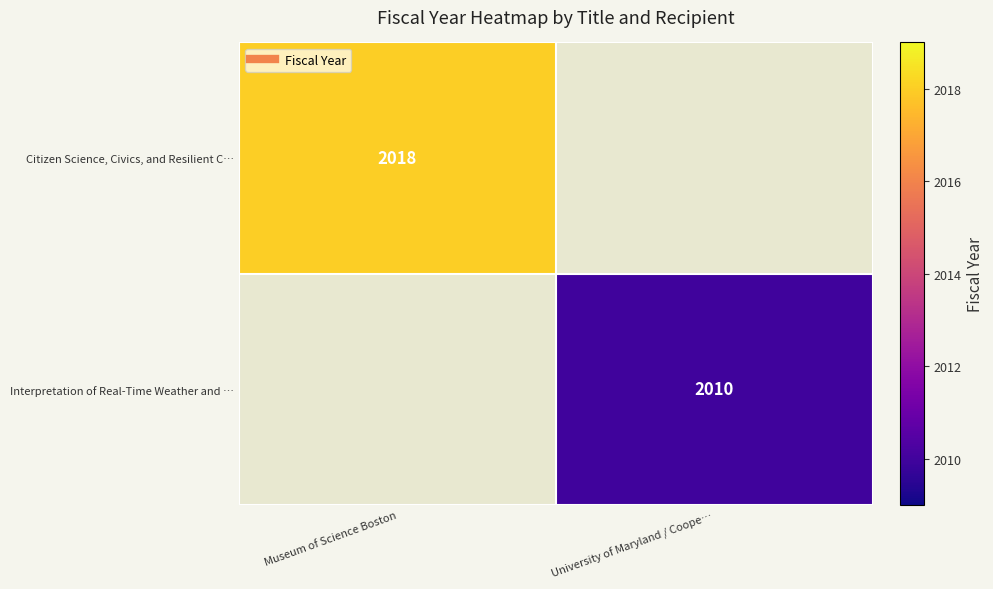

Rank the series at Museum of Science Boston from lowest to highest value.

Citizen Science, Civics, and Resilient C…, Interpretation of Real-Time Weather and …